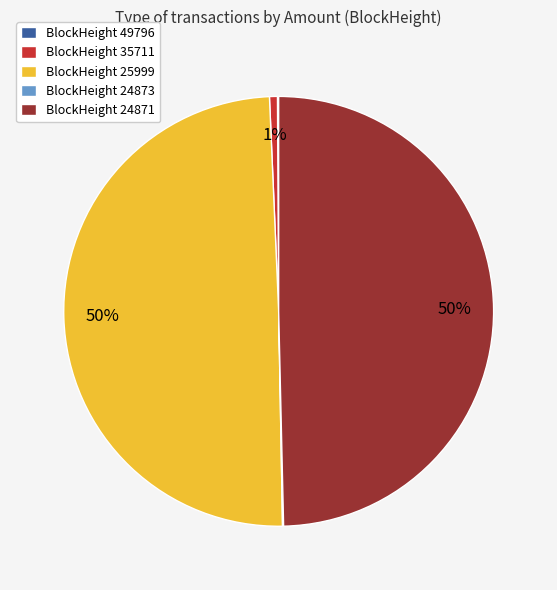

Is BlockHeight 25999 the majority of the pie?

No